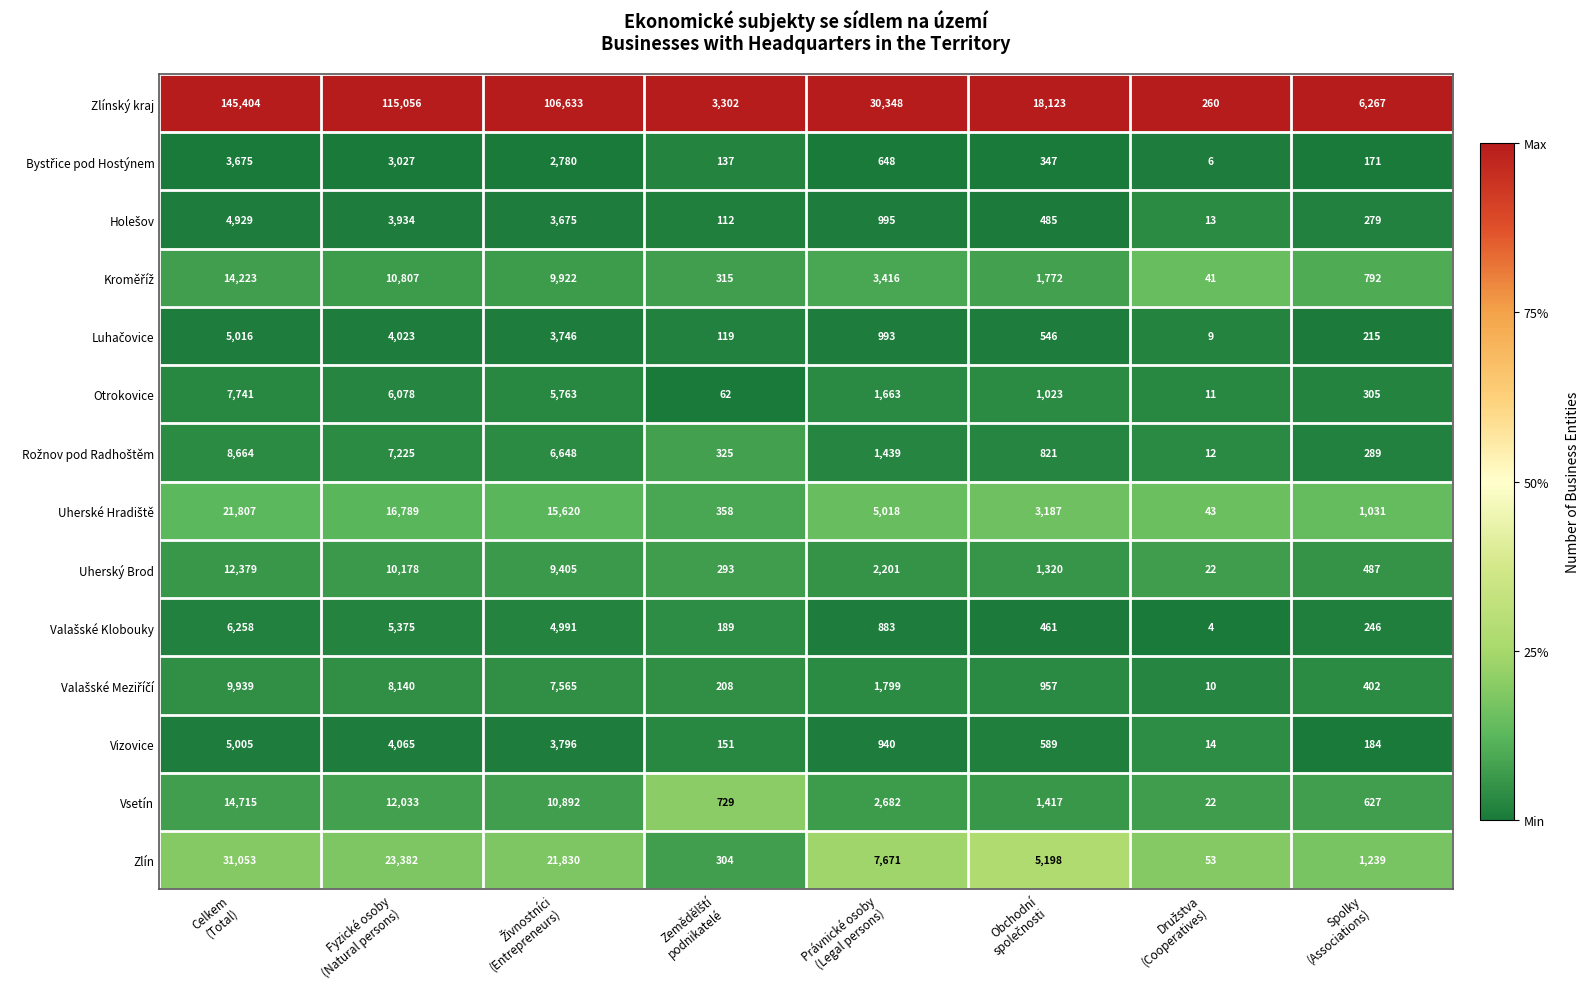

What is the difference between the second highest and minimum values in the Otrokovice series?

6067